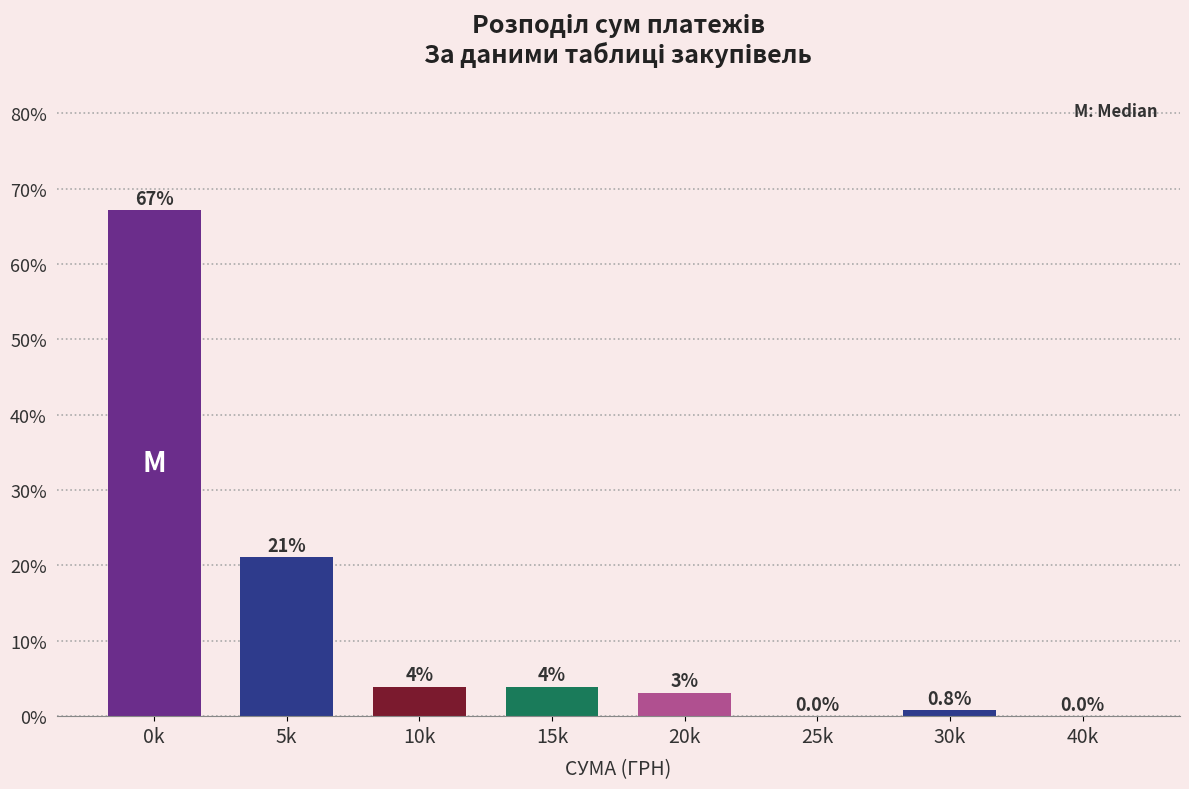

At which label is the value closest to 33?

5k